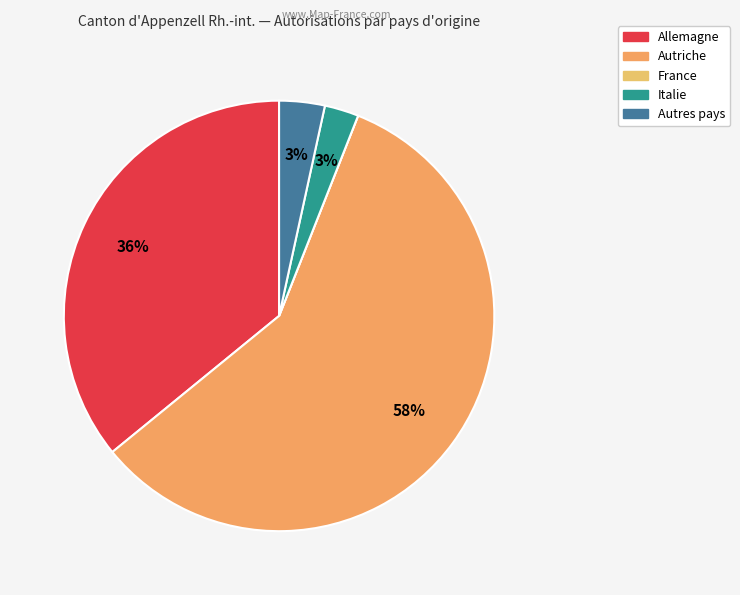

True or false: Autres pays accounts for 14% of the total.

False